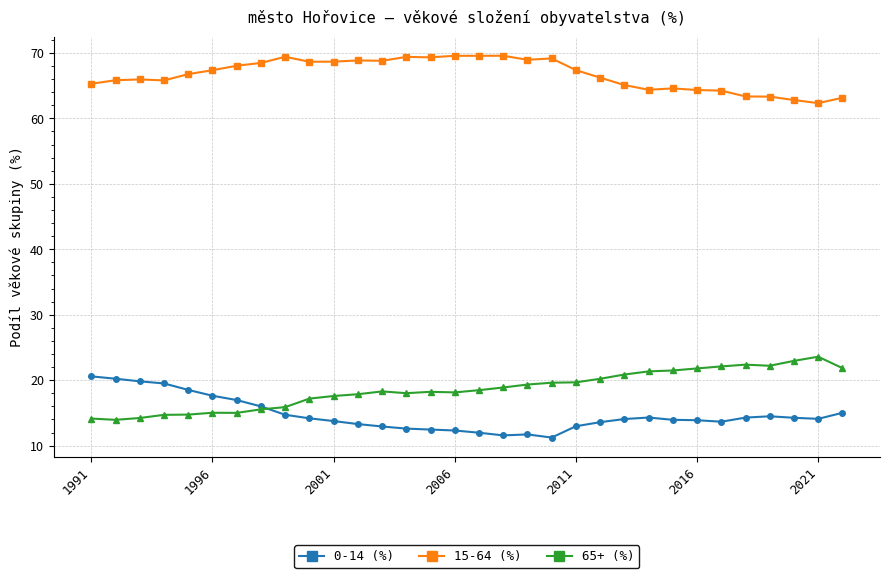

What is the maximum value shown in the chart?

69.6